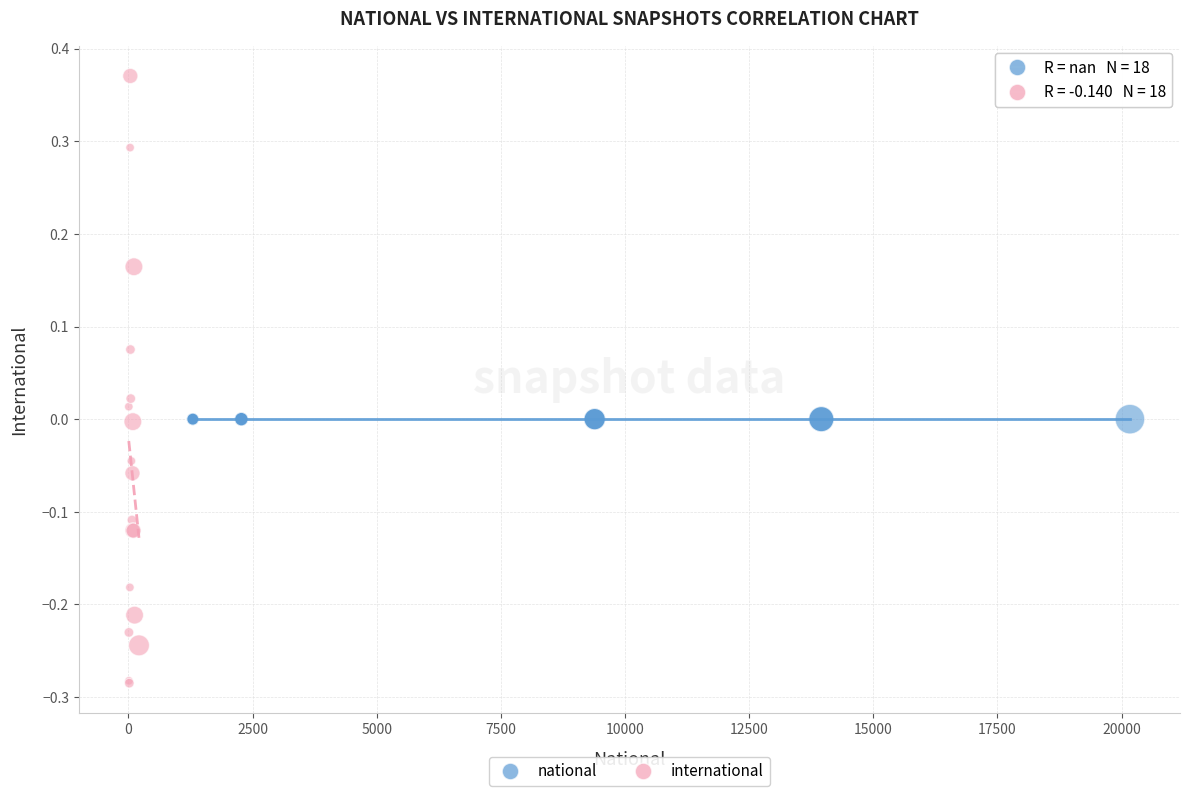

Which series contains the highest Y value?

international